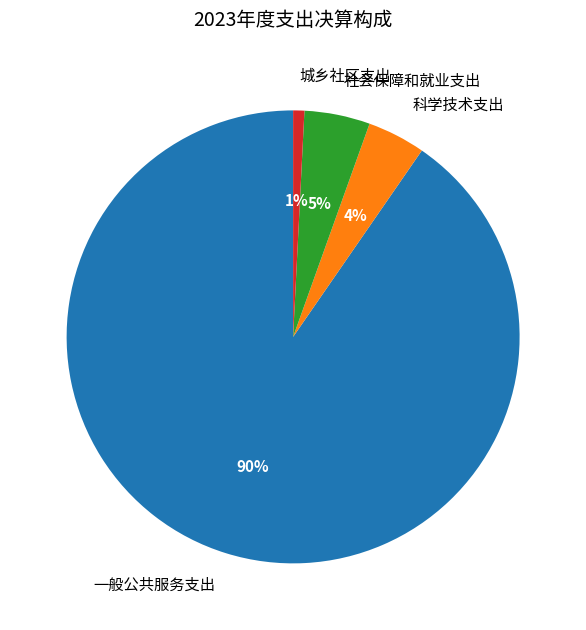

How many slices are in this pie chart?

4